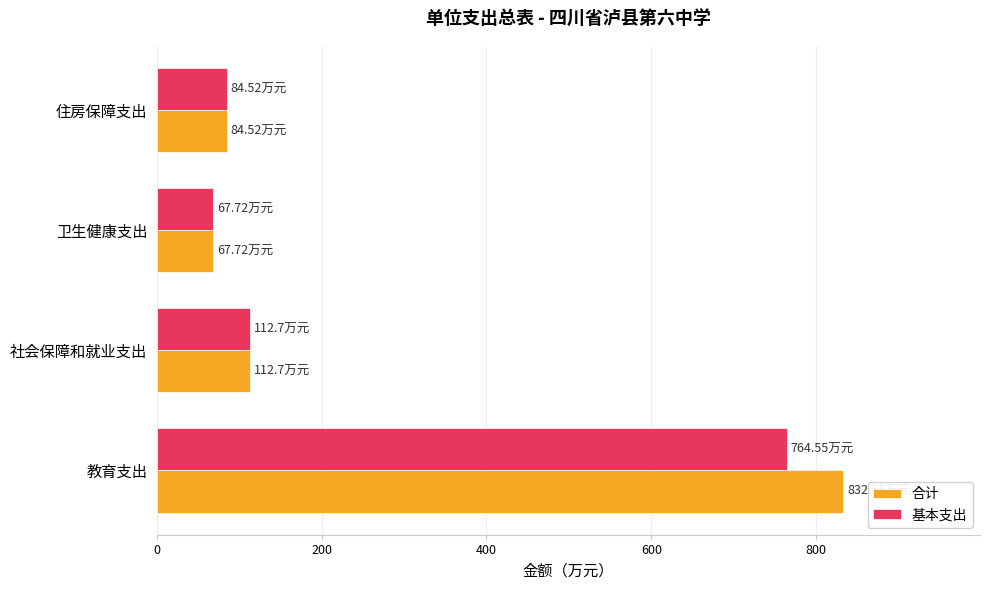

What is the difference between the highest and lowest values at 教育支出?

68.0